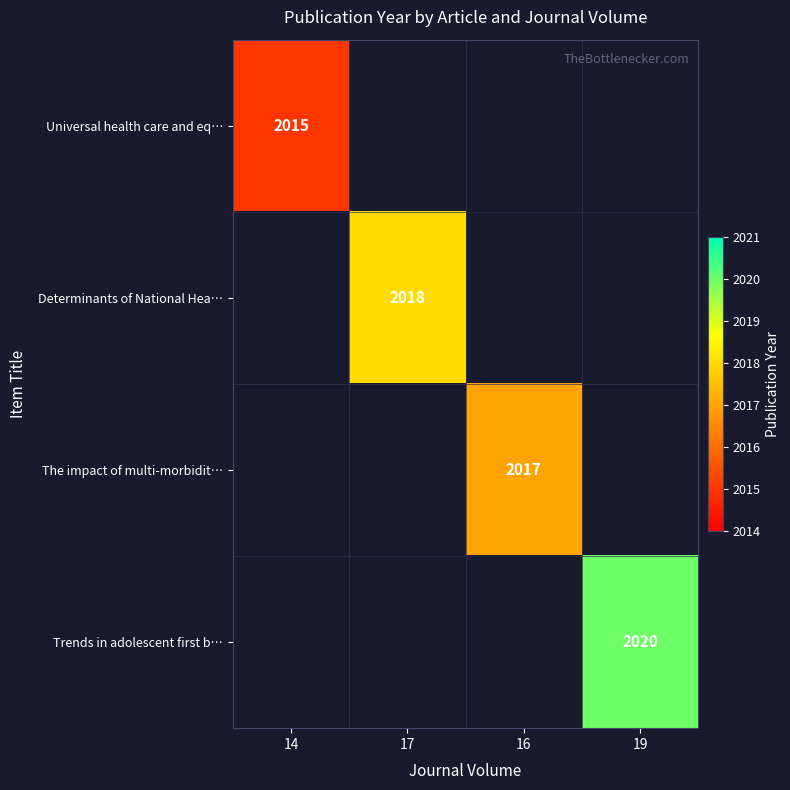

The Determinants of National Hea… series shows 1079 at 17. True or false?

False